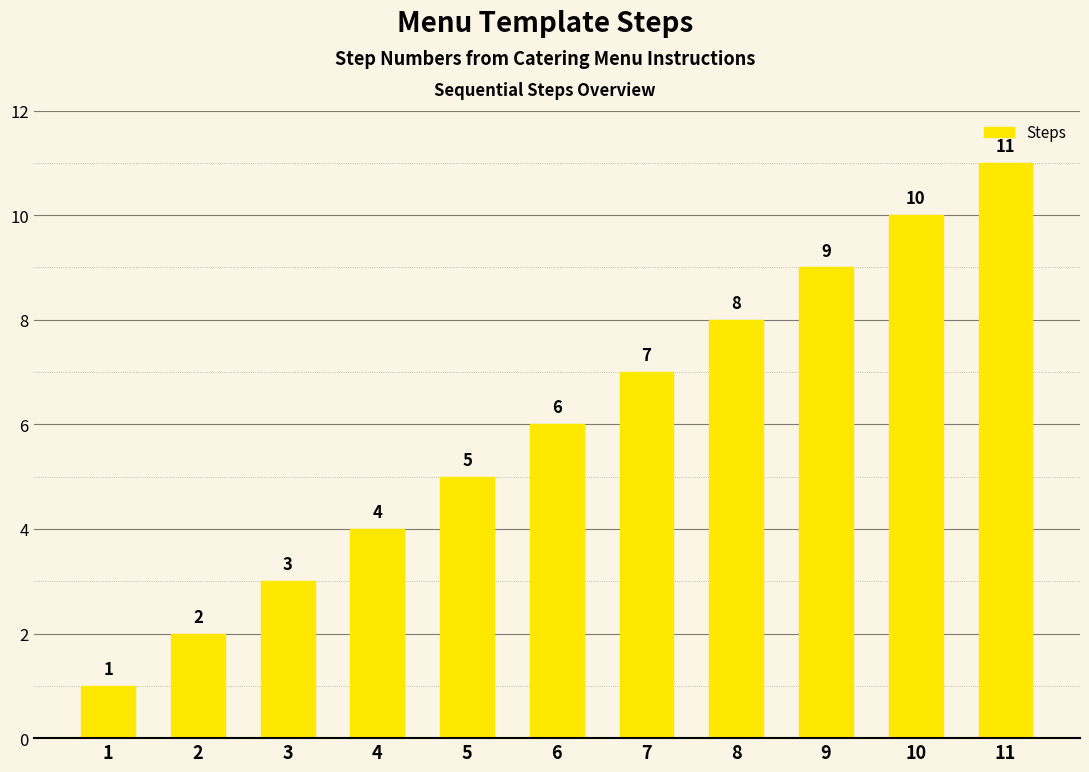

What is the greatest value displayed?

11